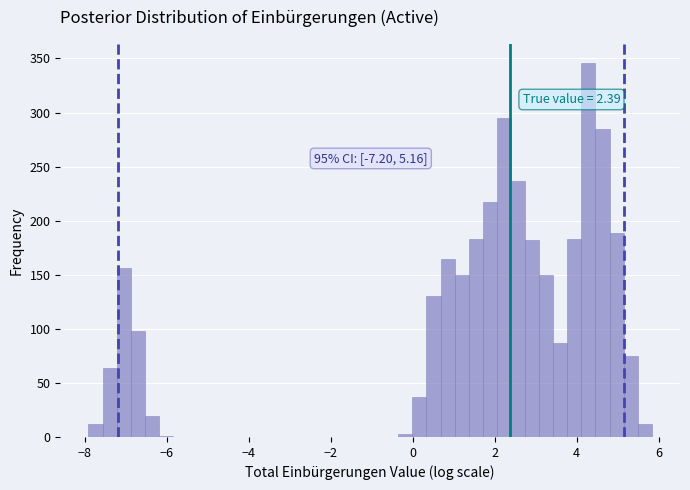

Around what value on the x-axis is the tallest bar? Give the approximate position of its centre, as read against the axis.

4.2